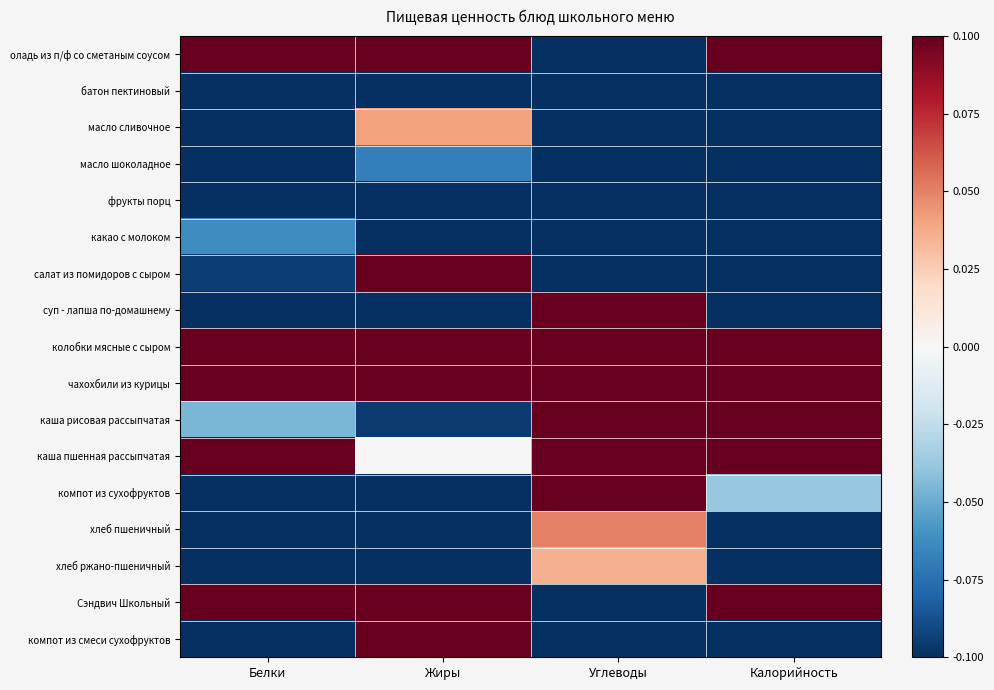

Which series changed the most between Белки and Углеводы?

Сэндвич Школьный